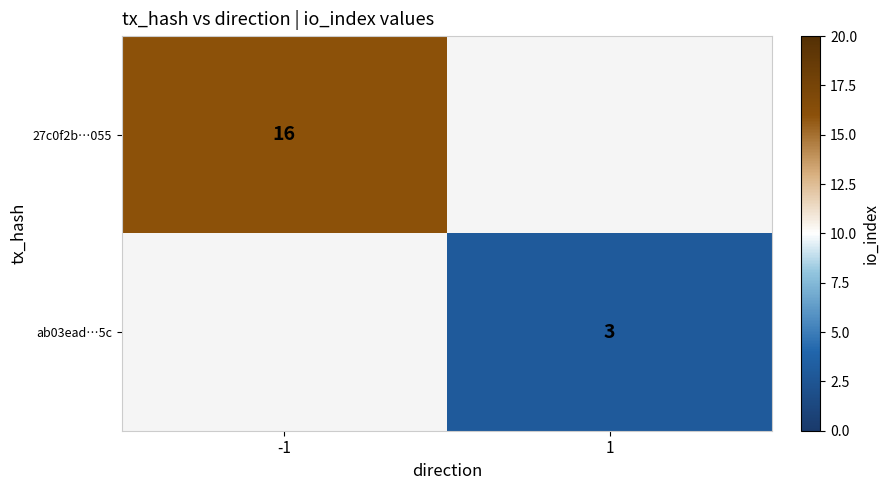

The value of 27c0f2b…055 at -1 is 16. True or false?

True